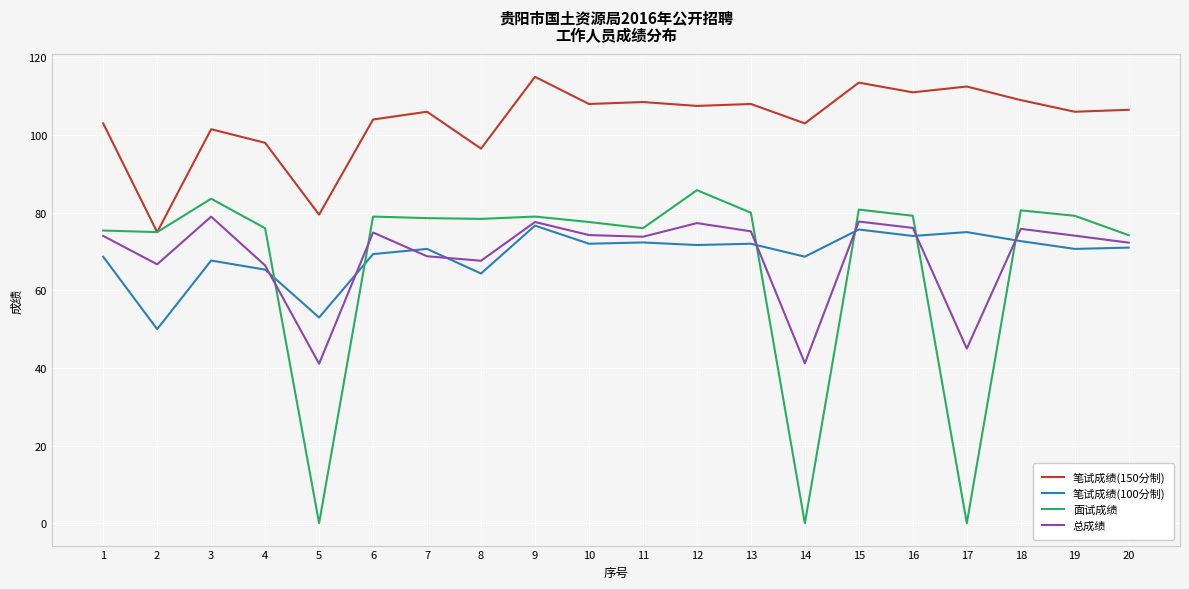

How many lines are shown in the chart?

4